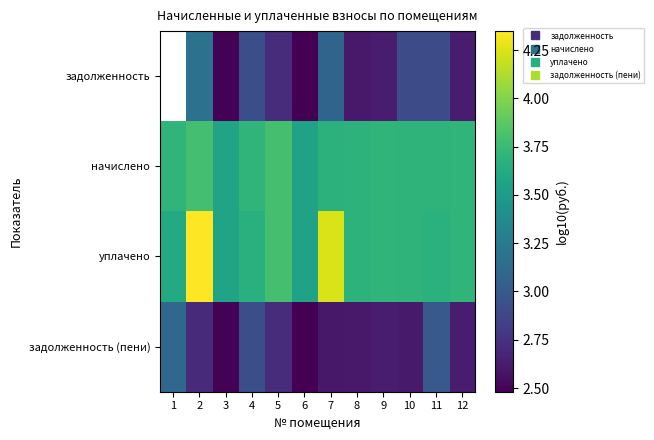

What is the average value of the задолженность (пени) series?

2.7